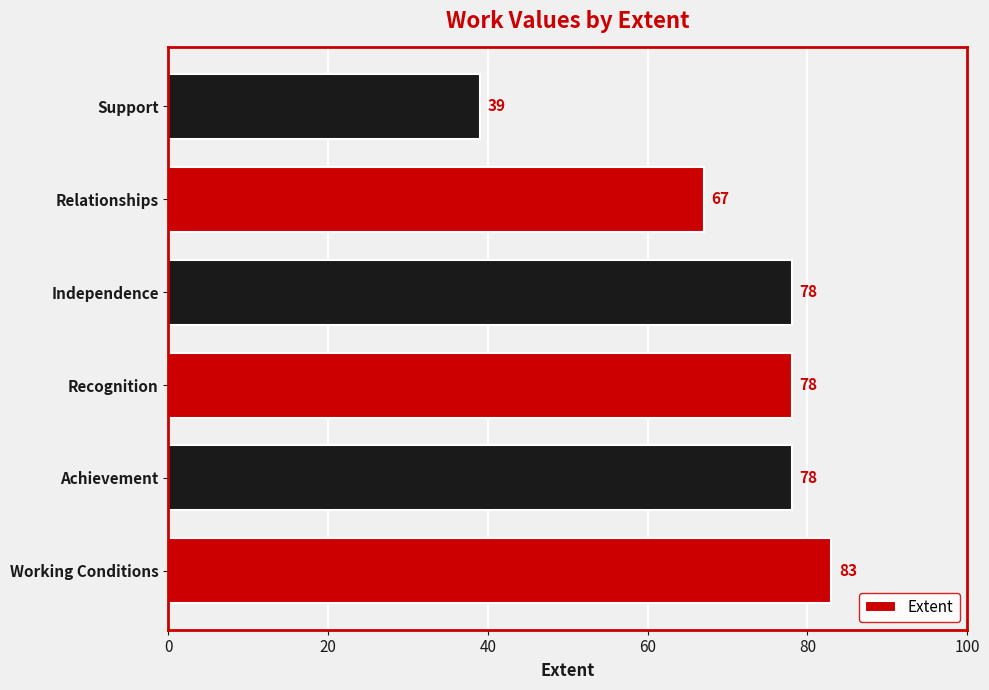

Between Working Conditions and Support, which is larger?

Working Conditions